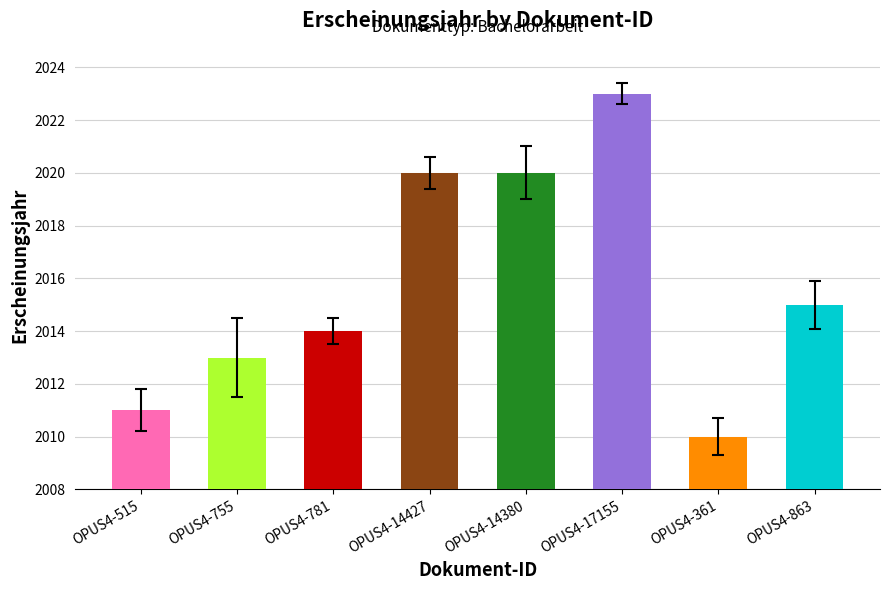

Approximately how many times larger is the value at OPUS4-17155 compared to OPUS4-863?

1.0